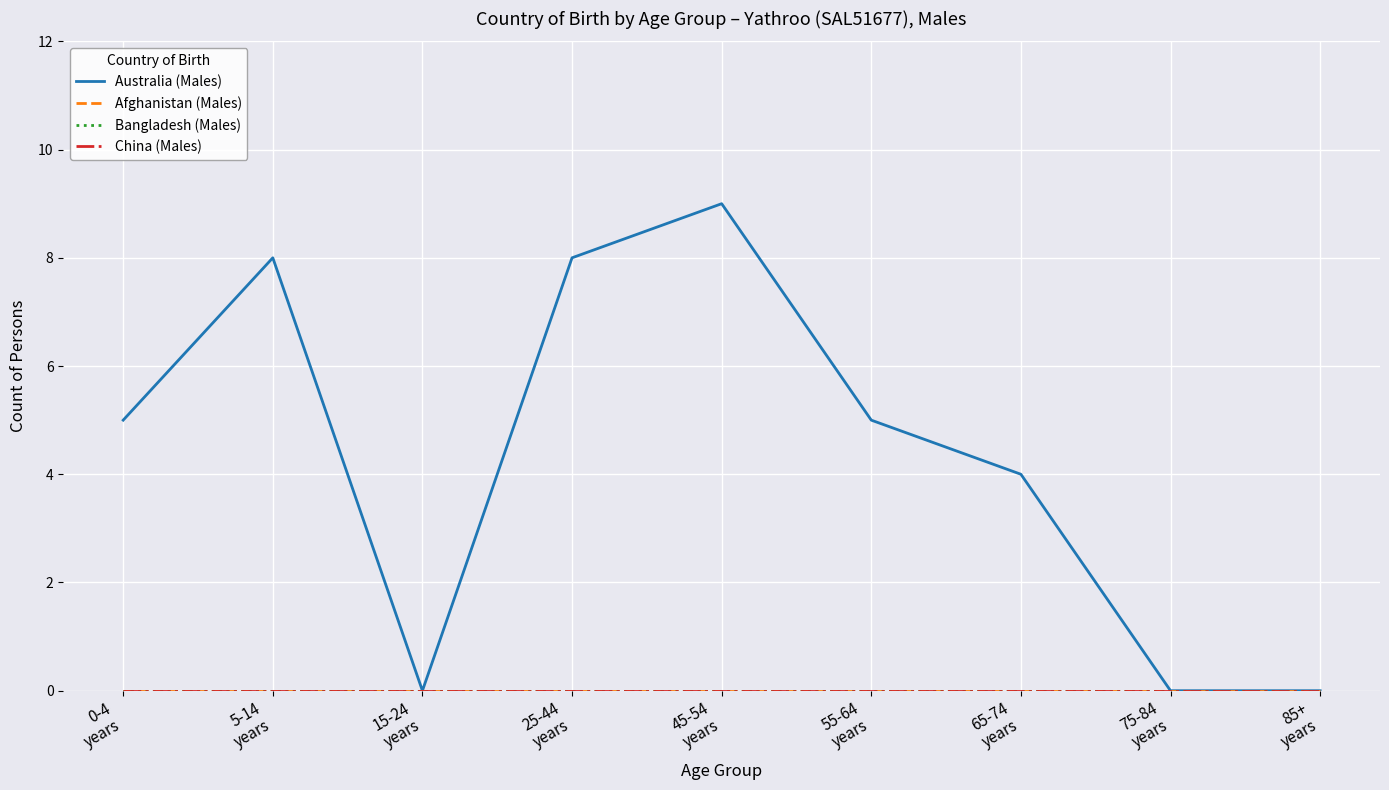

Is this an area chart (filled region under the line)?

No